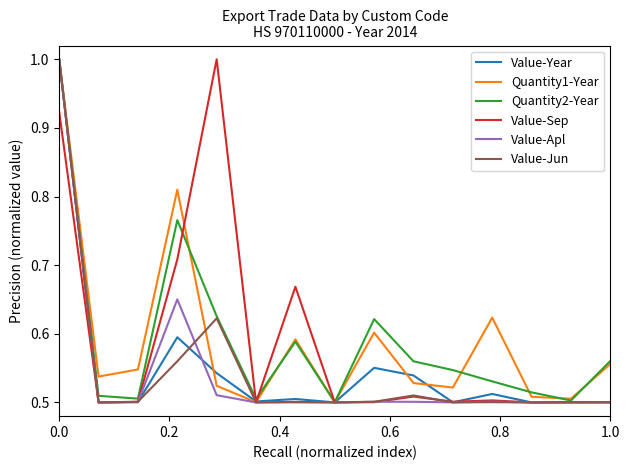

What is the highest value of the Quantity1-Year series?

1.0